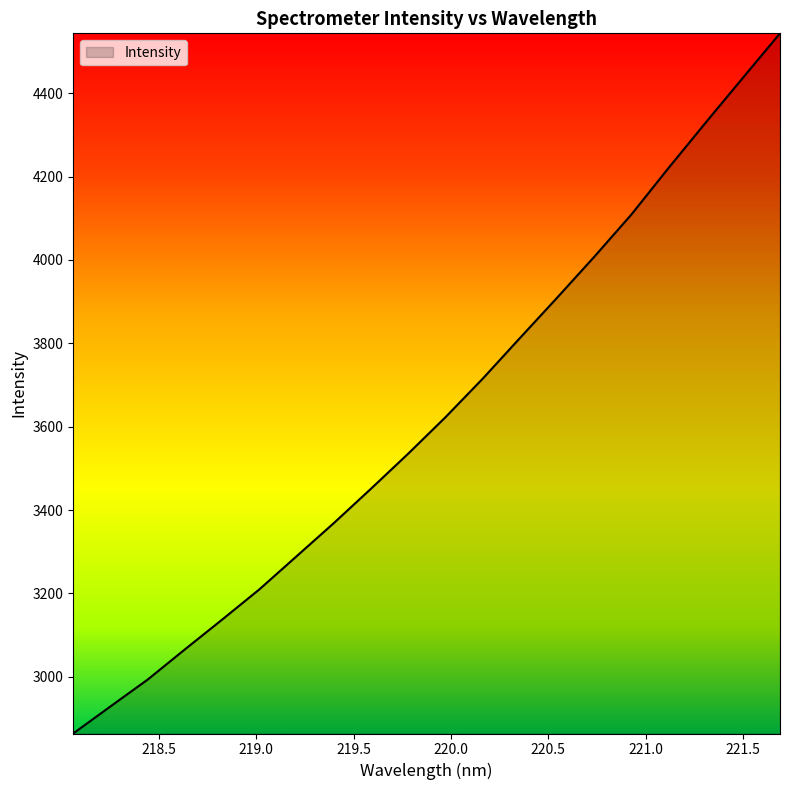

What is the smallest value displayed?

2863.9